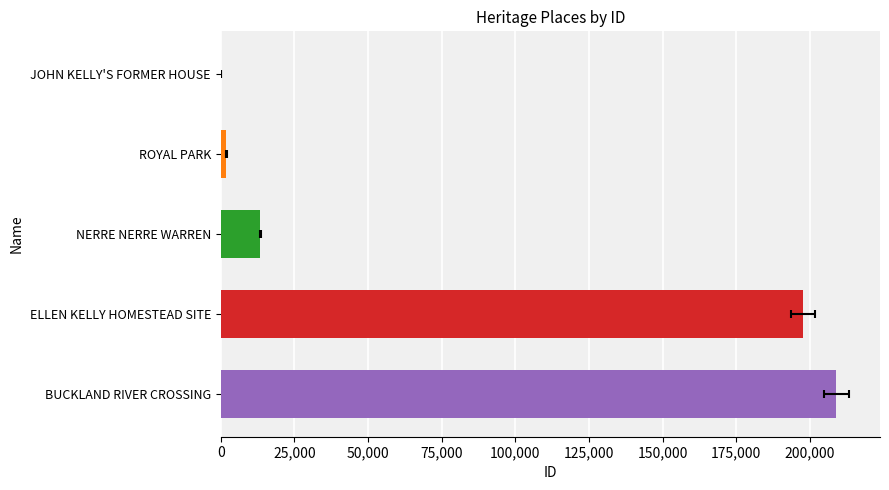

What is the maximum value shown in the chart?

208911